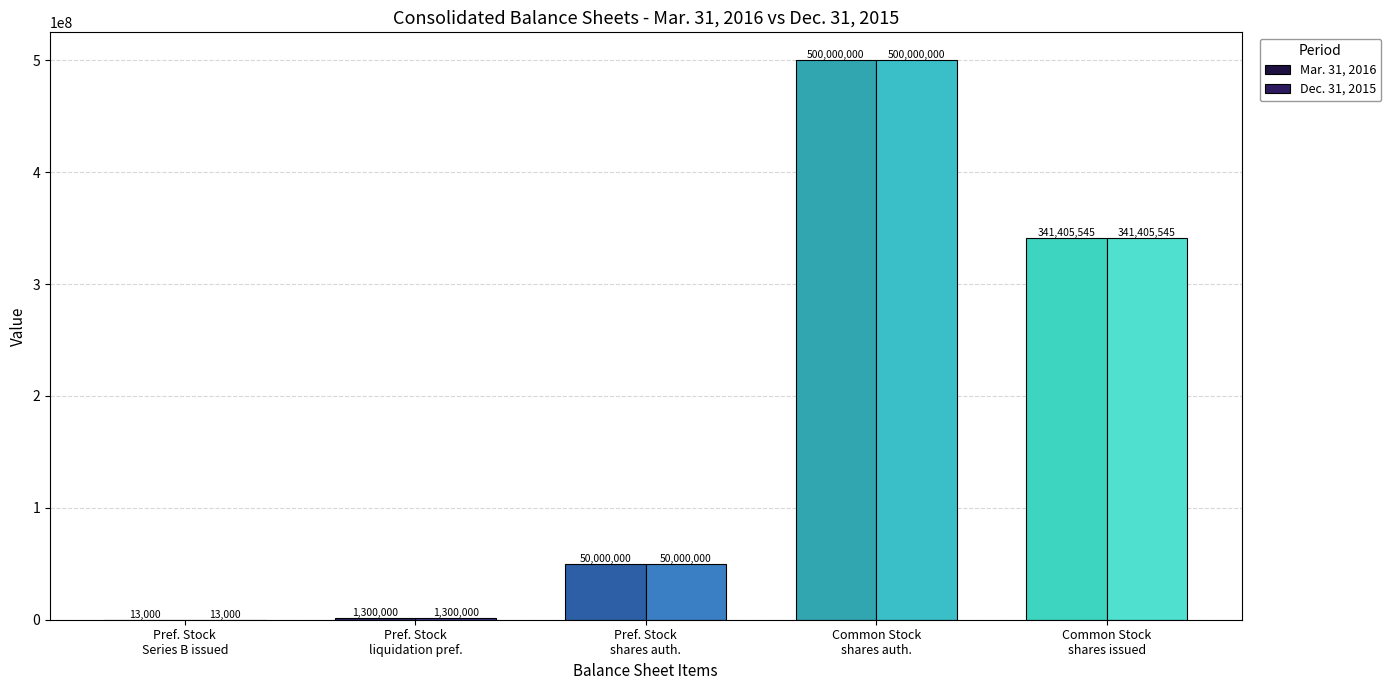

True or false: Mar. 31, 2016 has a value of 500000000 at Common Stock
shares auth..

True